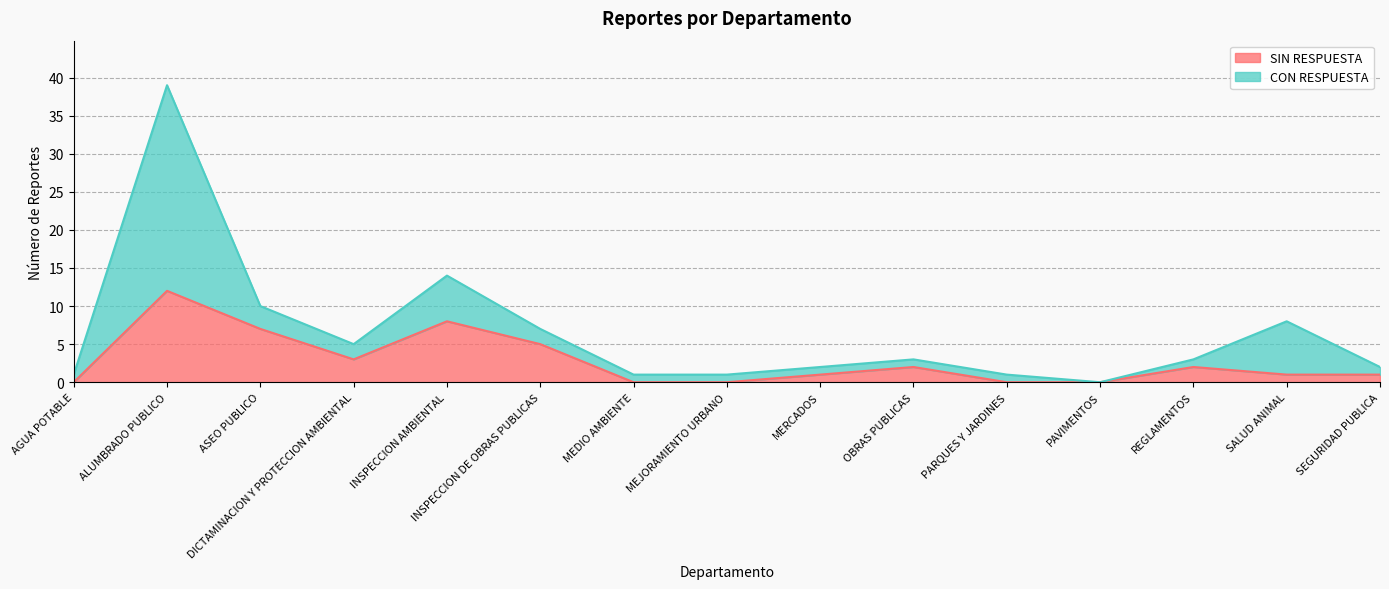

At which label does the data first exceed 1?

ALUMBRADO PUBLICO